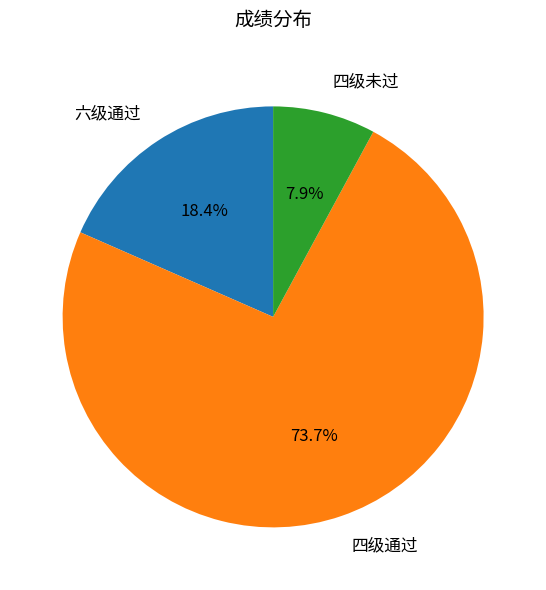

Which has a higher value, 六级通过 or 四级未过?

六级通过